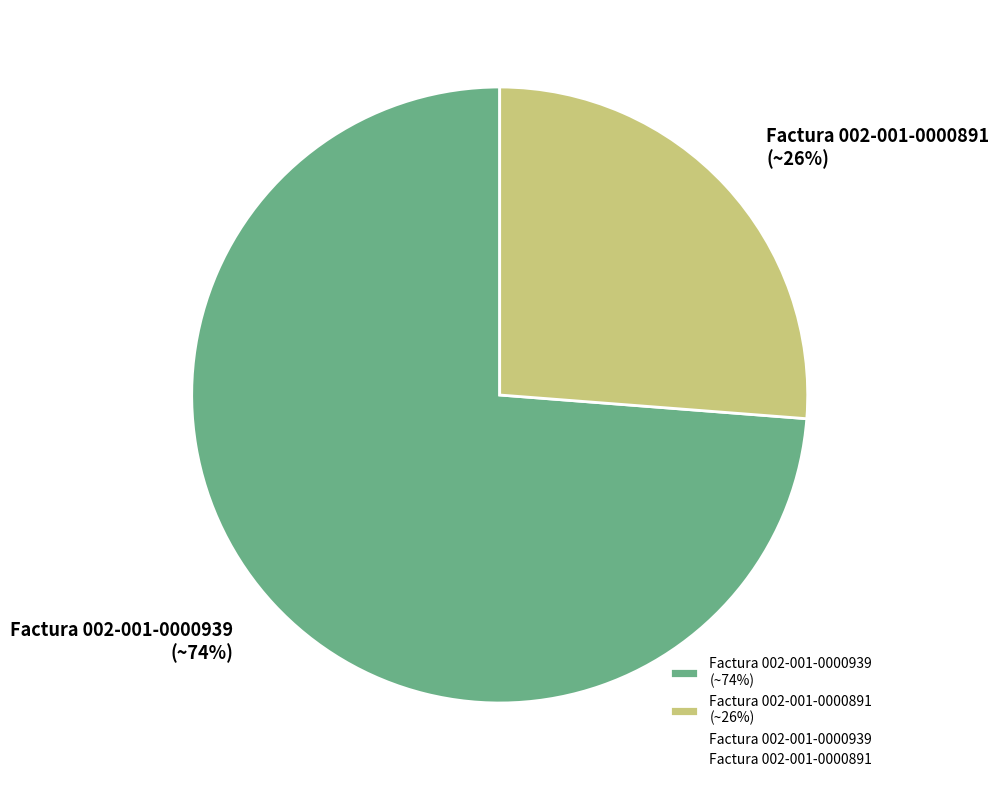

Which has a higher value, Factura 002-001-0000939 (~74%) or Factura 002-001-0000891 (~26%)?

Factura 002-001-0000939 (~74%)